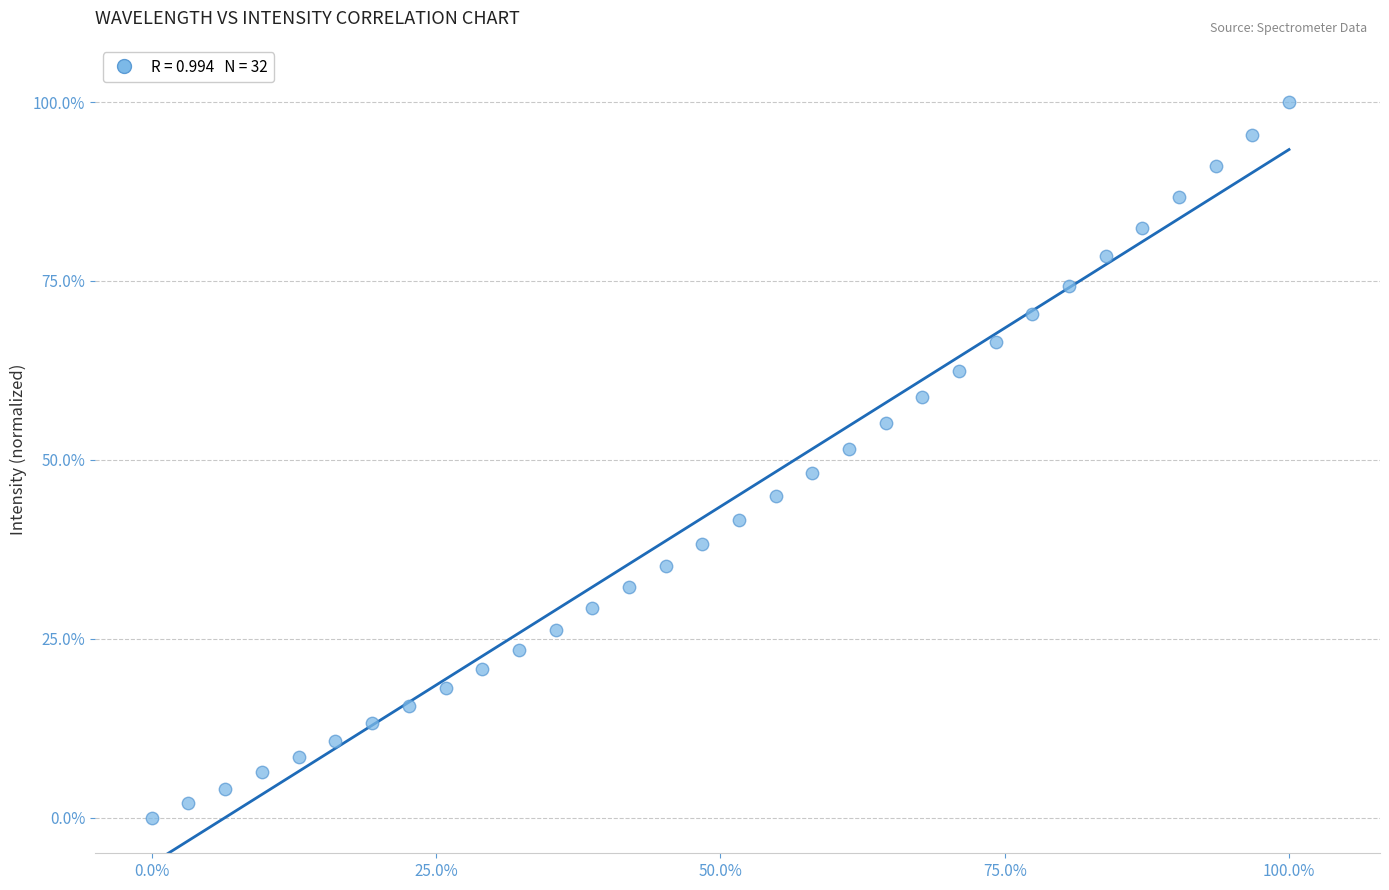

What is the range of X values (max minus min)?

100.0